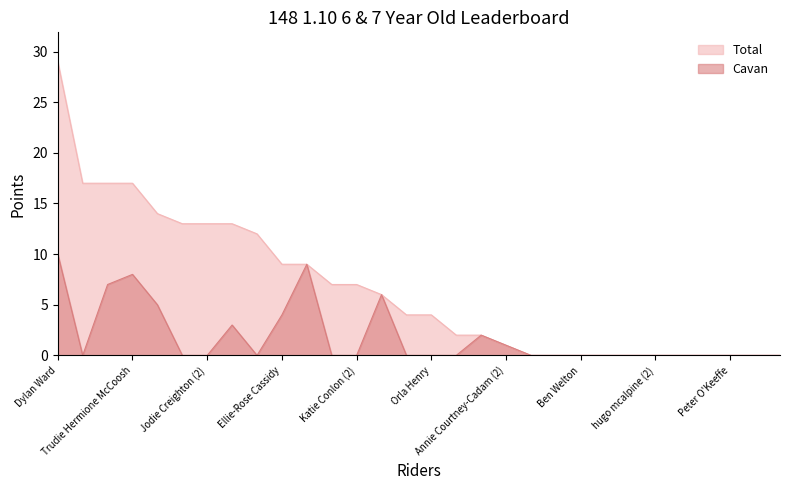

Which series has the largest range (max minus min)?

Total